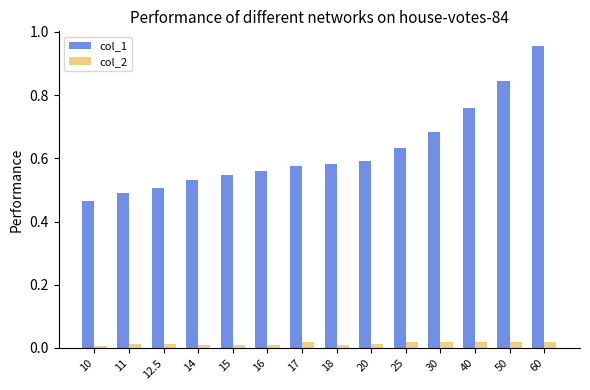

List the series in order of their overall mean, highest first.

col_1, col_2